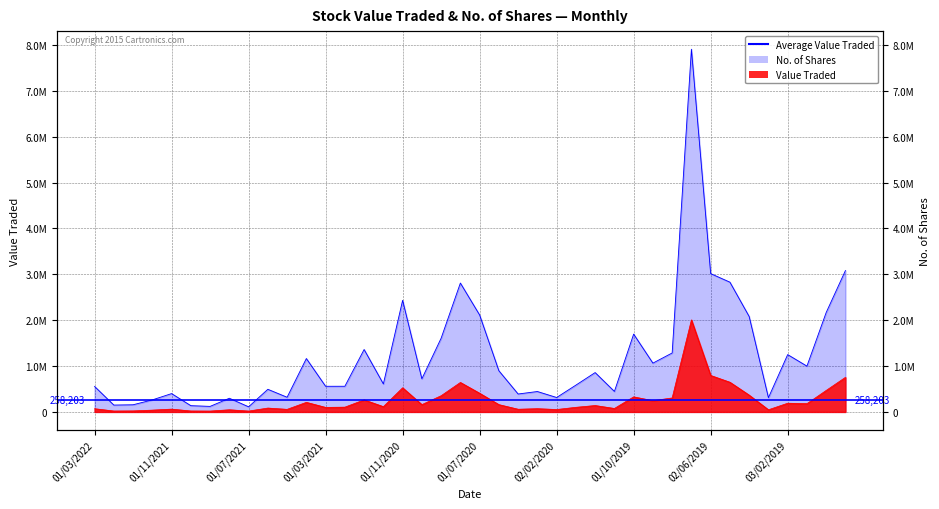

The No. of Shares series shows 858031 at 01/12/2019. True or false?

True